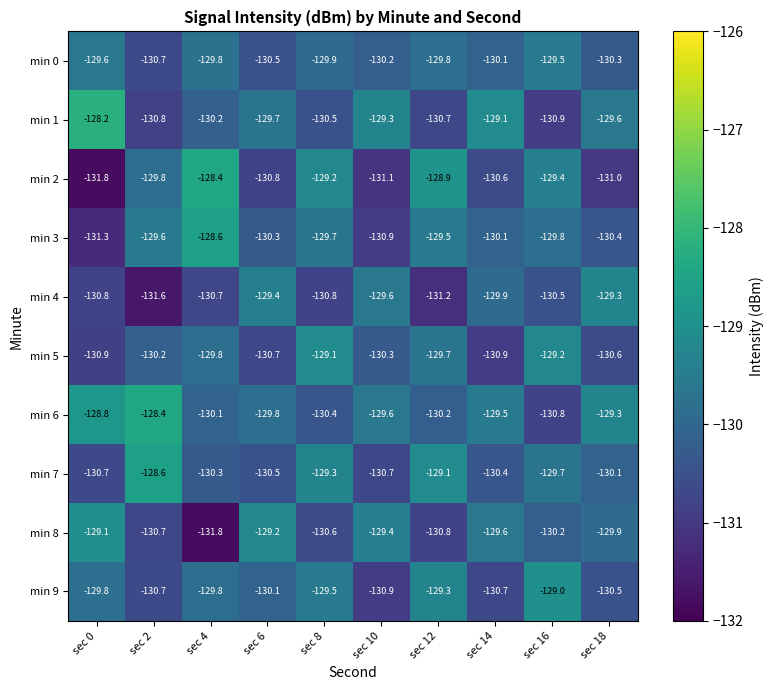

At which label does min 6 reach its minimum?

sec 16